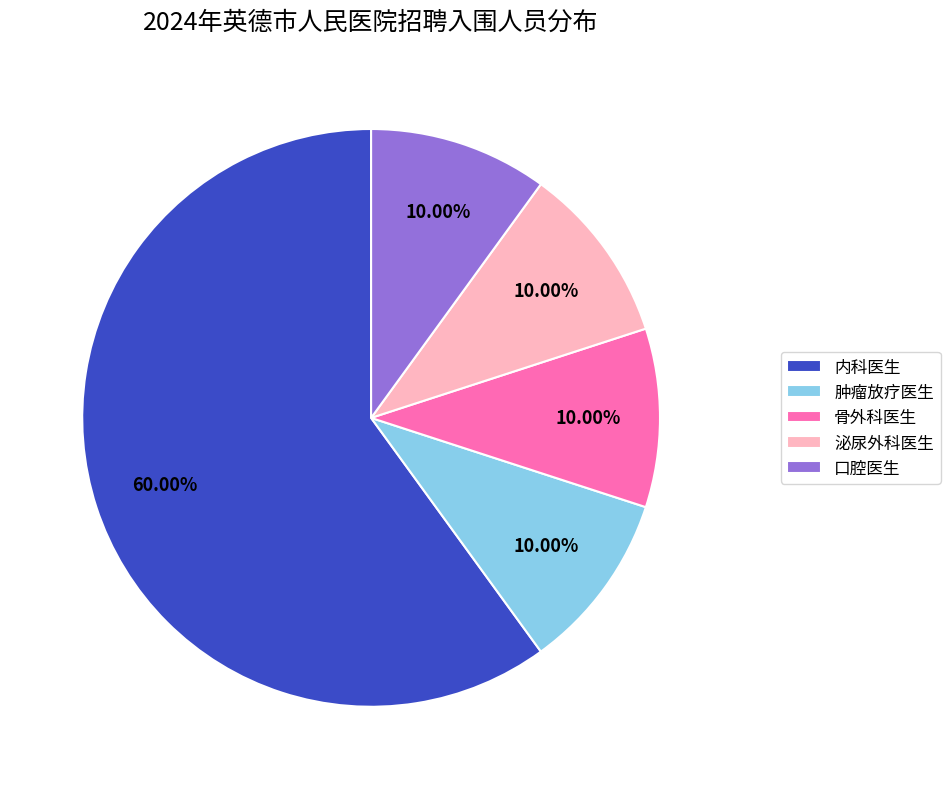

To the nearest percent, what portion does 口腔医生 represent?

10%